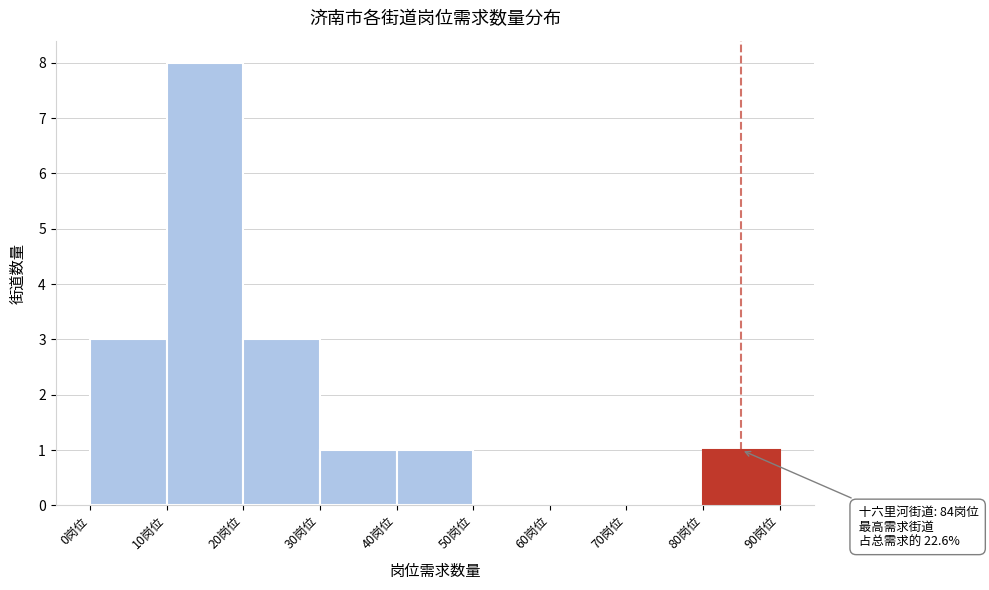

Which range on the x-axis has the tallest bar?

10 to 20